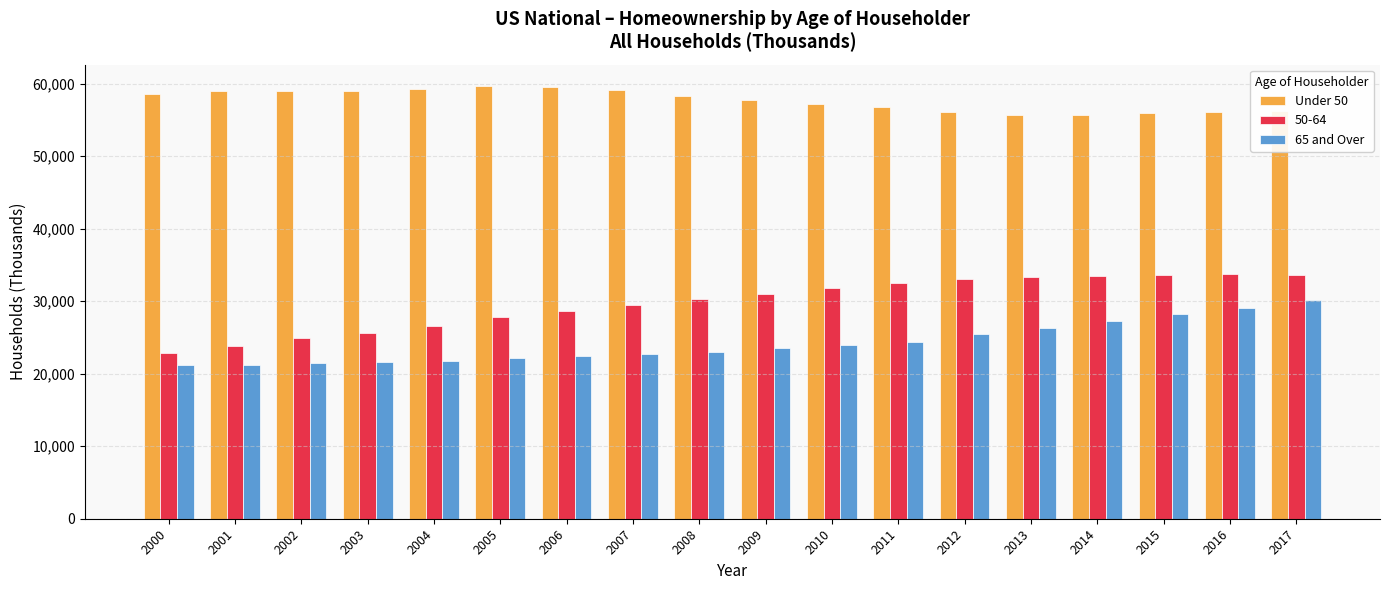

Which series changed the most between 2014 and 2015?

65 and Over